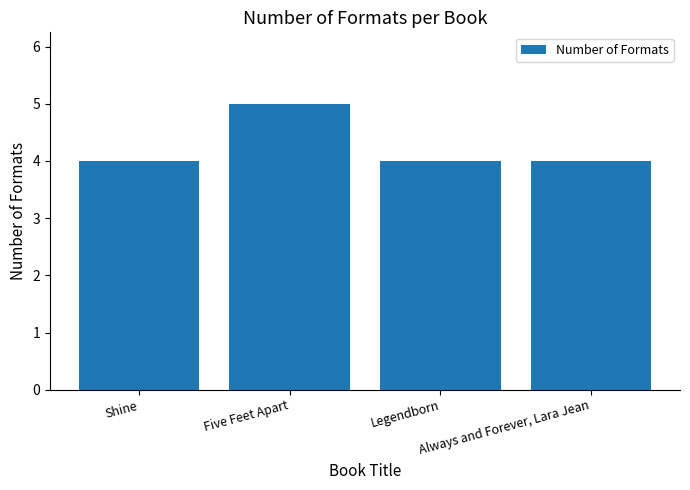

The chart shows a value of 9 at Five Feet Apart. True or false?

False